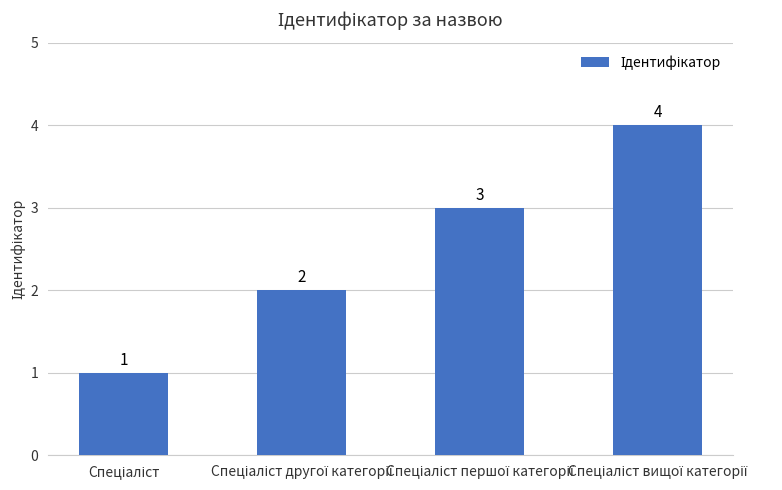

Count the values in the range 2 to 4.

3